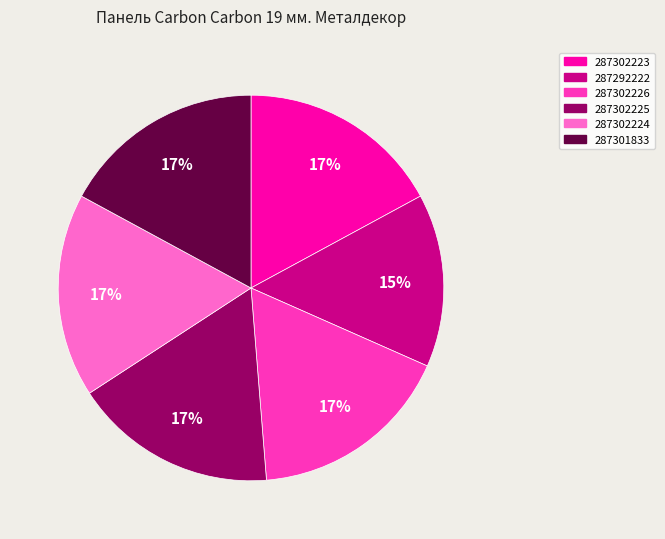

What percentage is the 287302225 slice, to the nearest percent?

17%